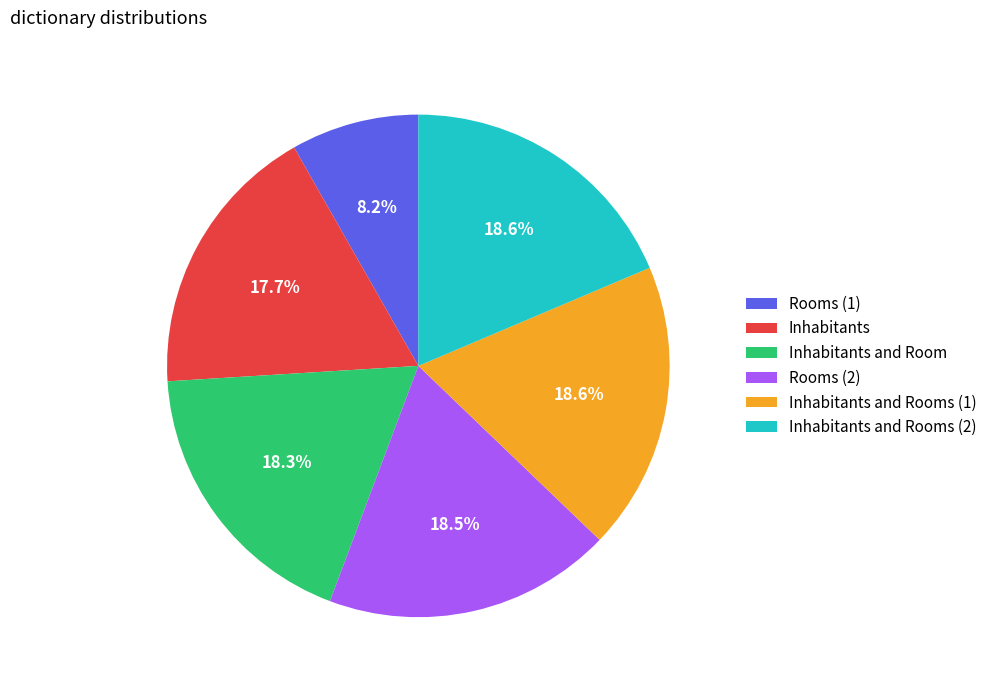

What portion of the pie excludes Inhabitants?

82.3%